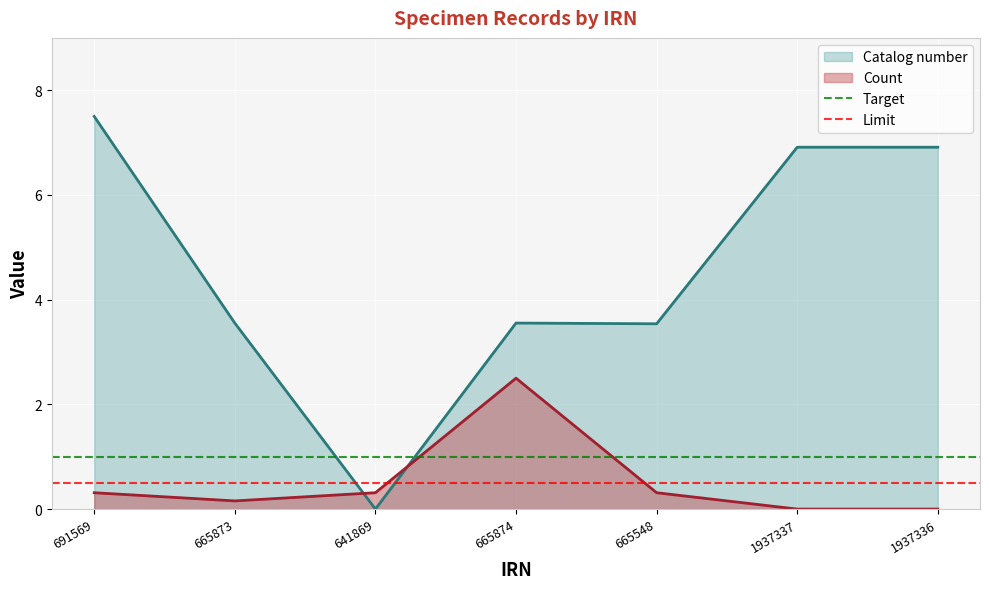

What is the value of the Limit point at the 2nd from the left?

0.5